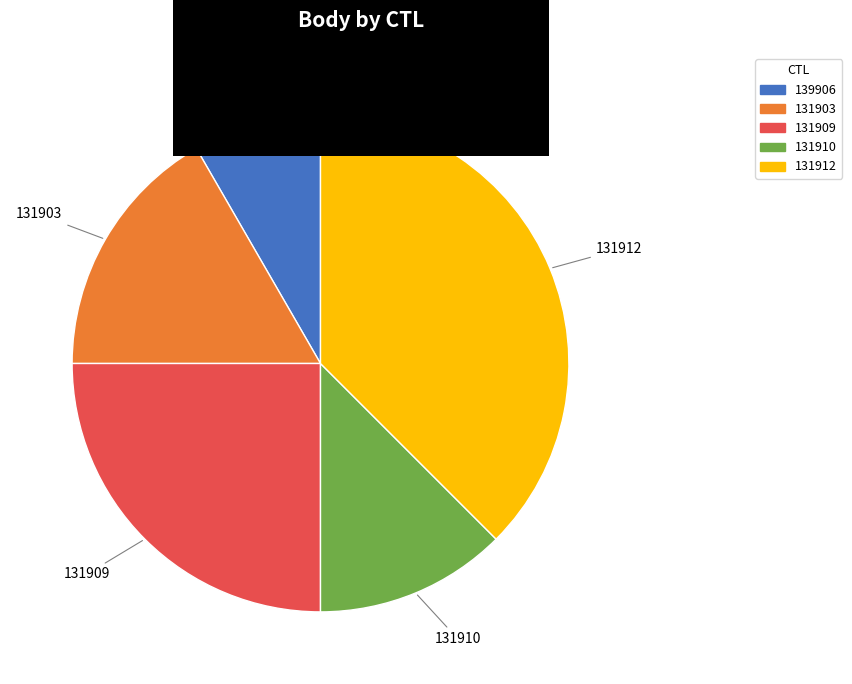

The 131912 slice represents 38% of the pie. True or false?

True